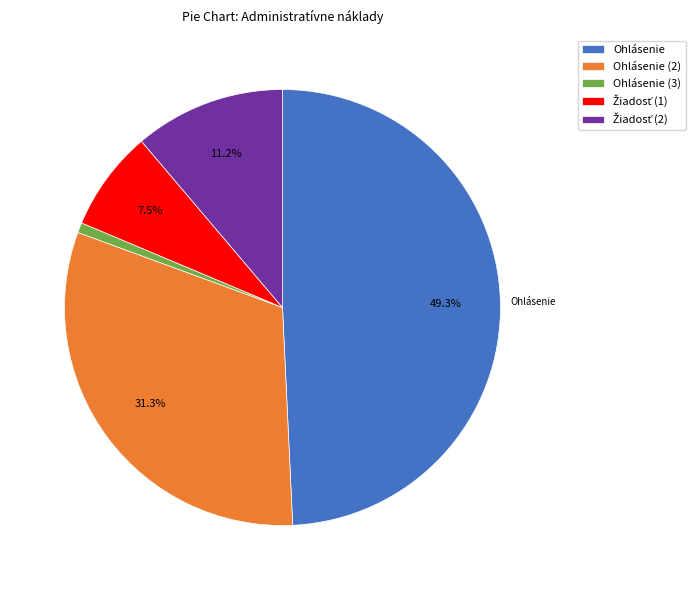

How many segments does this pie chart have?

5